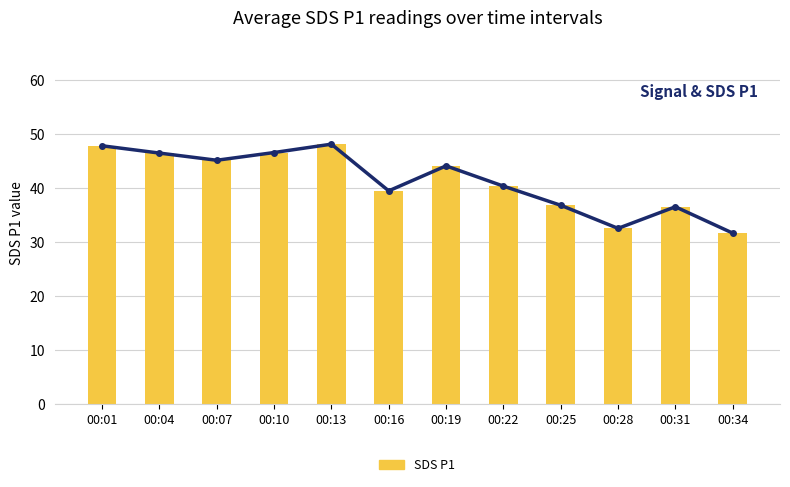

Reading left to right, list all the values displayed in this chart.

Signal trend: 00:01=47.9	00:04=46.5	00:07=45.2	00:10=46.6	00:13=48.1	00:16=39.5	00:19=44.1	00:22=40.4	00:25=36.8	00:28=32.5	00:31=36.5	00:34=31.7
SDS P1: 00:01=47.9	00:04=46.5	00:07=45.2	00:10=46.6	00:13=48.1	00:16=39.5	00:19=44.1	00:22=40.4	00:25=36.8	00:28=32.5	00:31=36.5	00:34=31.7